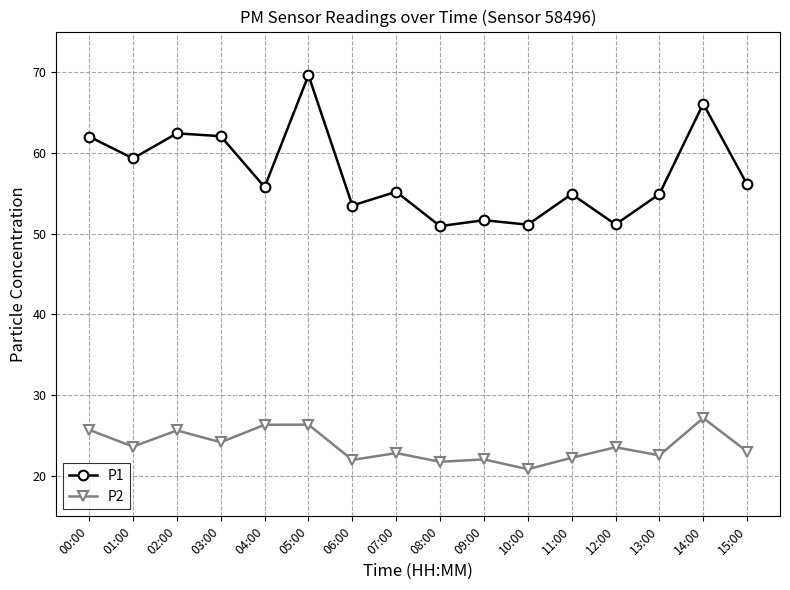

At which category does P2 reach its first local valley?

01:00